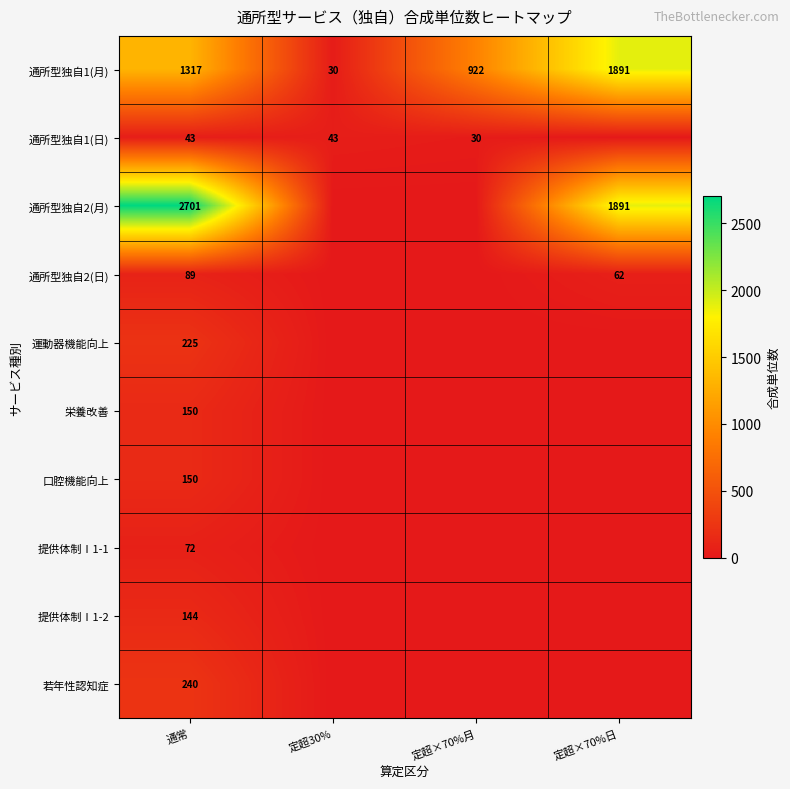

List the labels in order of 通所型独自1(月) value, largest first.

定超×70%日, 通常, 定超×70%月, 定超30%